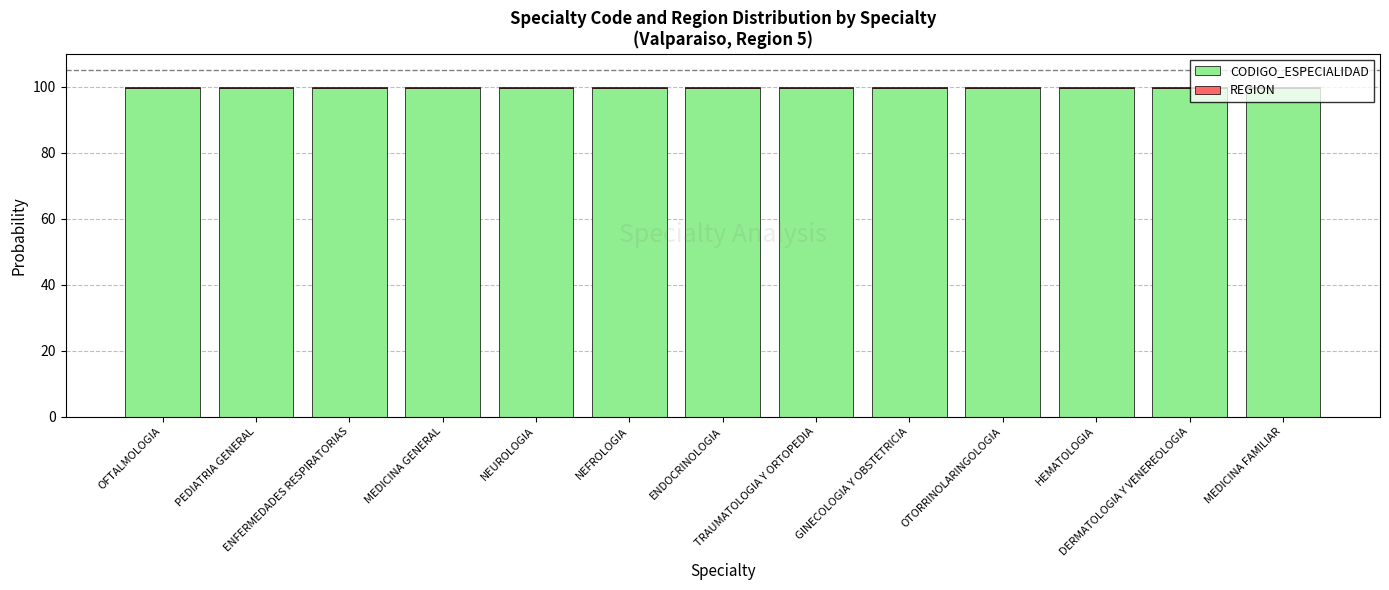

What is the sum of all CODIGO_ESPECIALIDAD values?

1294.9